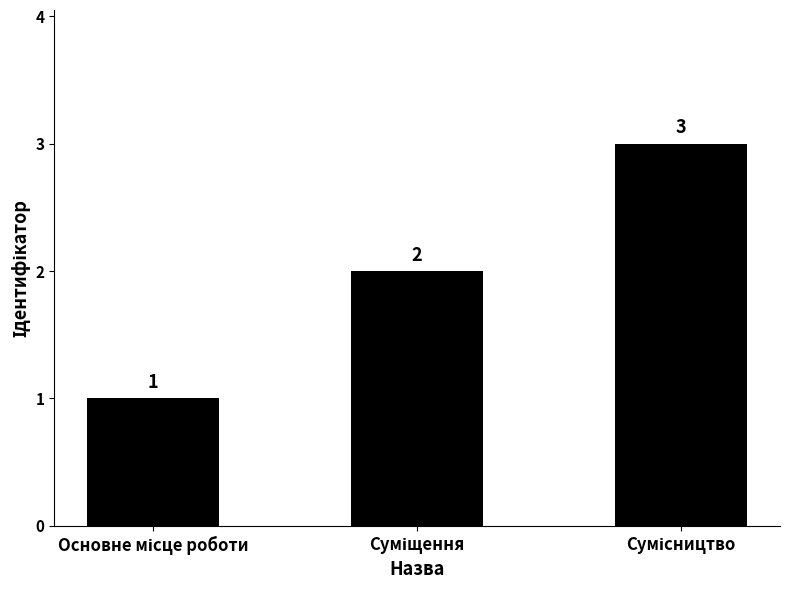

What is the greatest value displayed?

3